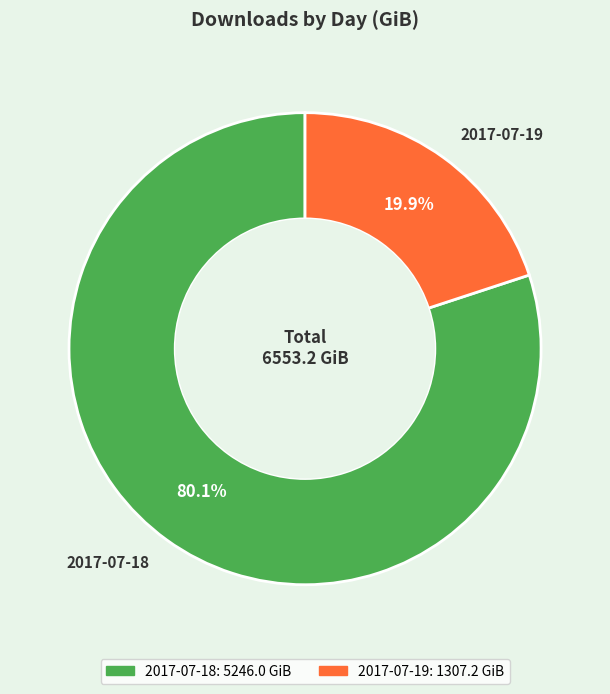

To the nearest percent, what is the average slice percentage?

50%